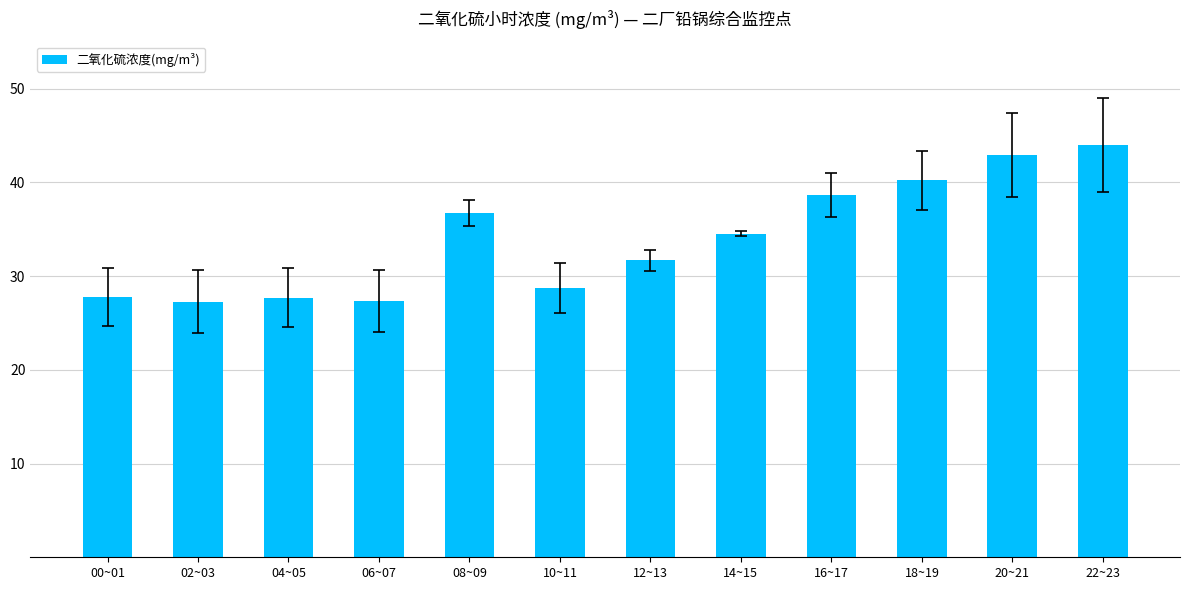

Between 10~11 and 22~23, which is larger?

22~23